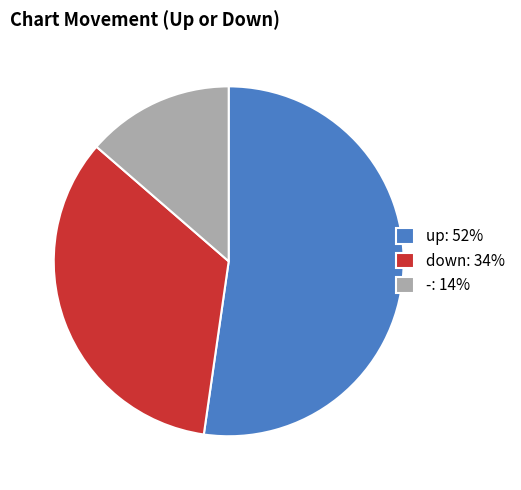

Between down: 34% and -: 14%, which is larger?

down: 34%